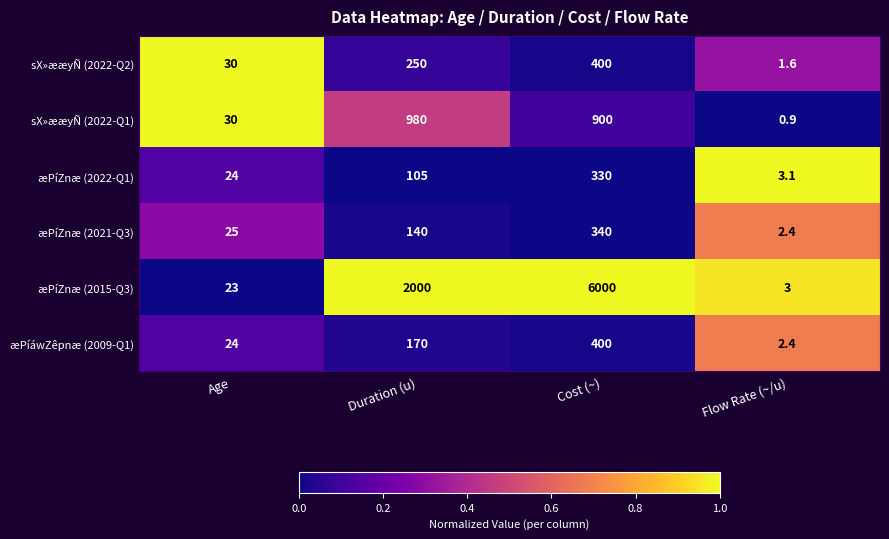

At which category does the chart reach its peak across all series?

Cost (~)